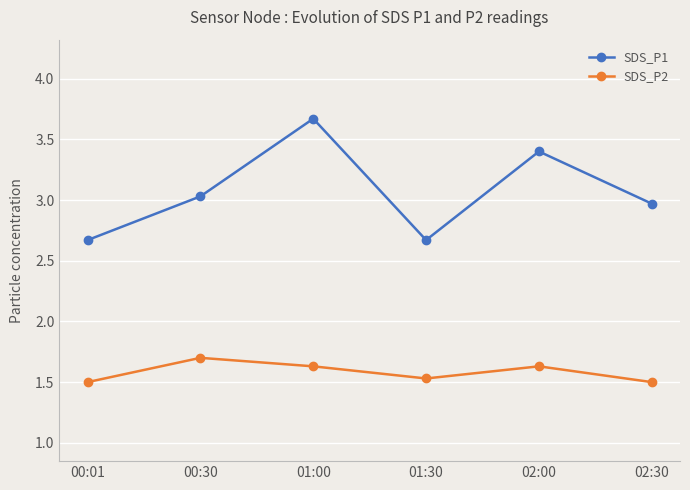

What is the difference between the SDS_P1 values at 01:00 and 02:30?

0.7